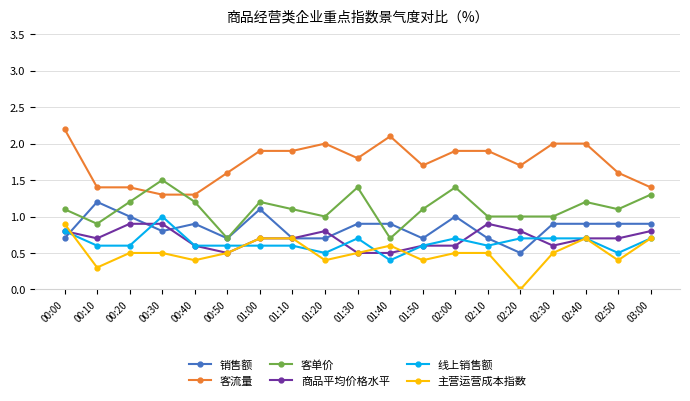

How many 客流量 values are between 1 and 2?

17